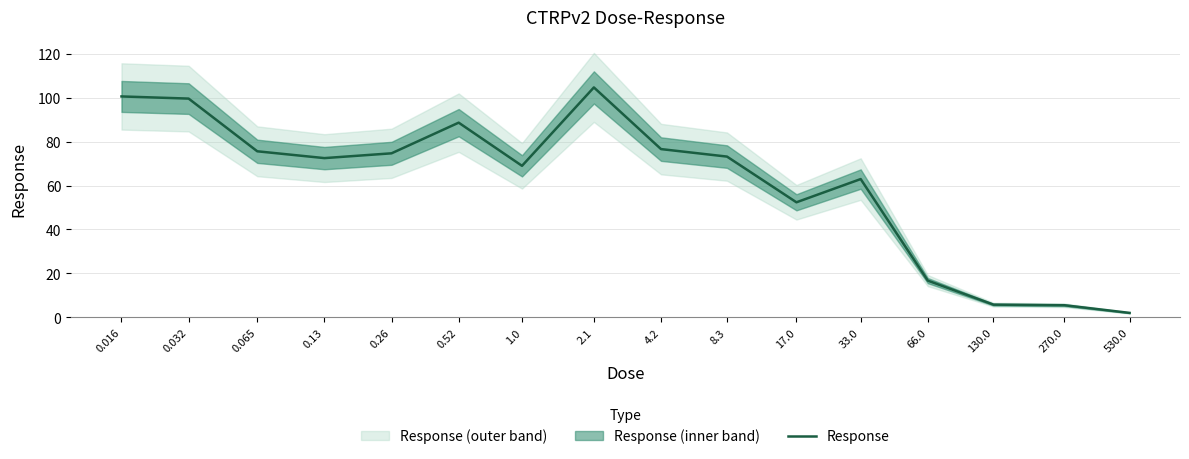

At which category does the chart reach its peak across all series?

2.1